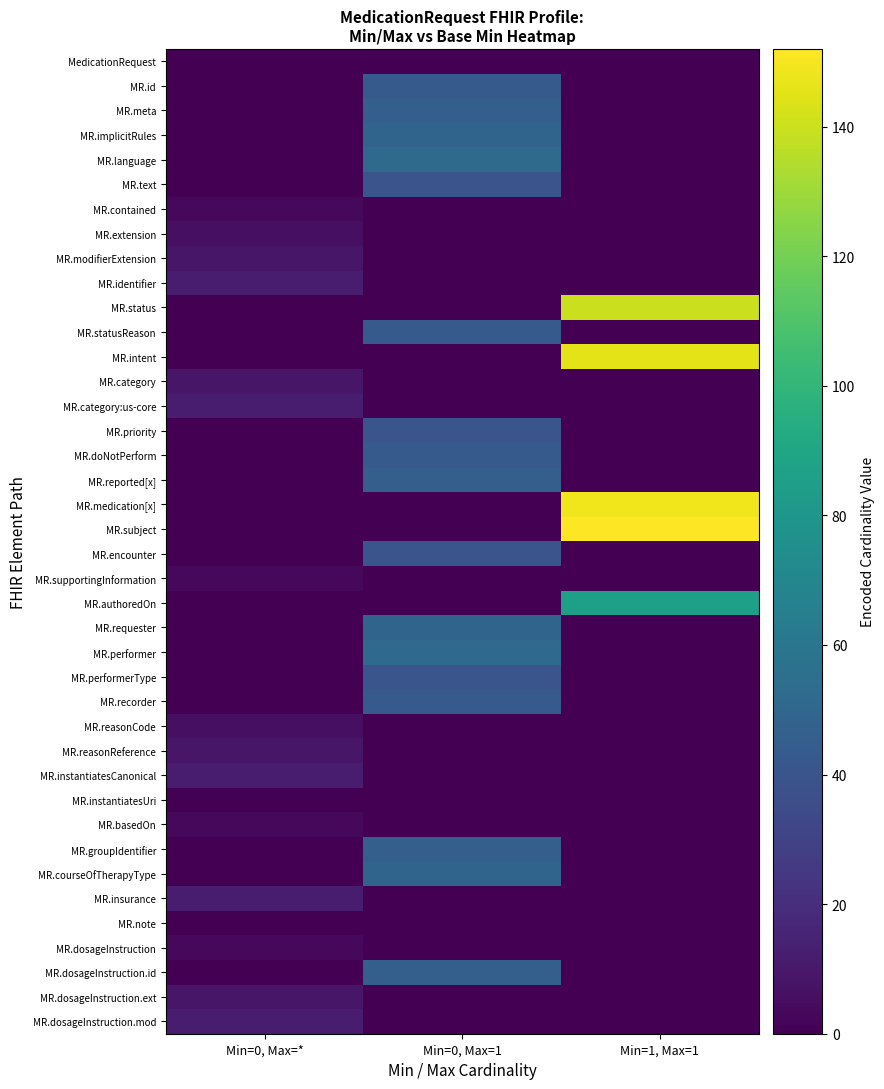

Rank the series by their maximum value, from highest to lowest.

MR.subject, MR.medication[x], MR.intent, MR.status, MR.authoredOn, MR.language, MR.performer, MR.implicitRules, MR.requester, MR.courseOfTherapyType, MR.meta, MR.reported[x], MR.groupIdentifier, MR.dosageInstruction.id, MR.id, MR.statusReason, MR.doNotPerform, MR.recorder, MR.text, MR.priority, MR.encounter, MR.performerType, MR.identifier, MR.category:us-core, MR.instantiatesCanonical, MR.insurance, MR.dosageInstruction.mod, MR.modifierExtension, MR.category, MR.reasonReference, MR.dosageInstruction.ext, MR.extension, MR.reasonCode, MR.contained, MR.supportingInformation, MR.basedOn, MR.dosageInstruction, MedicationRequest, MR.instantiatesUri, MR.note